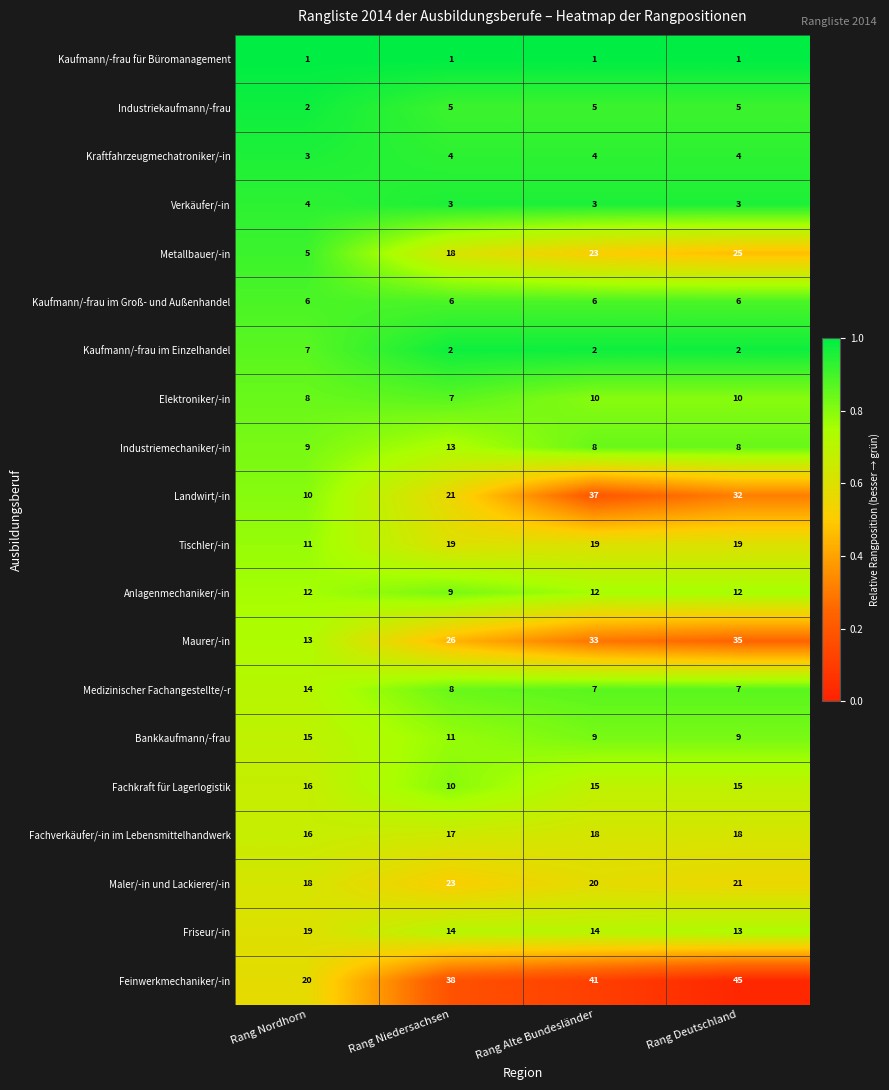

Rank the series at Rang Alte Bundesländer from lowest to highest value.

Kaufmann/-frau für Büromanagement, Kaufmann/-frau im Einzelhandel, Verkäufer/-in, Kraftfahrzeugmechatroniker/-in, Industriekaufmann/-frau, Kaufmann/-frau im Groß- und Außenhandel, Medizinischer Fachangestellte/-r, Industriemechaniker/-in, Bankkaufmann/-frau, Elektroniker/-in, Anlagenmechaniker/-in, Friseur/-in, Fachkraft für Lagerlogistik, Fachverkäufer/-in im Lebensmittelhandwerk, Tischler/-in, Maler/-in und Lackierer/-in, Metallbauer/-in, Maurer/-in, Landwirt/-in, Feinwerkmechaniker/-in